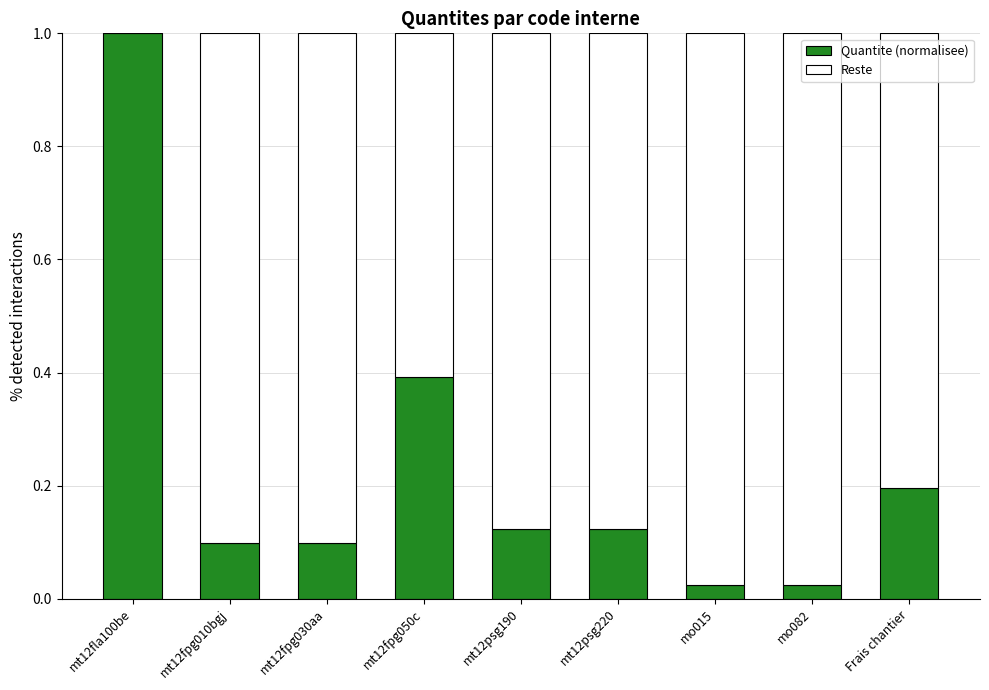

The Quantite (normalisee) series shows 0.1 at mt12psg220. True or false?

True